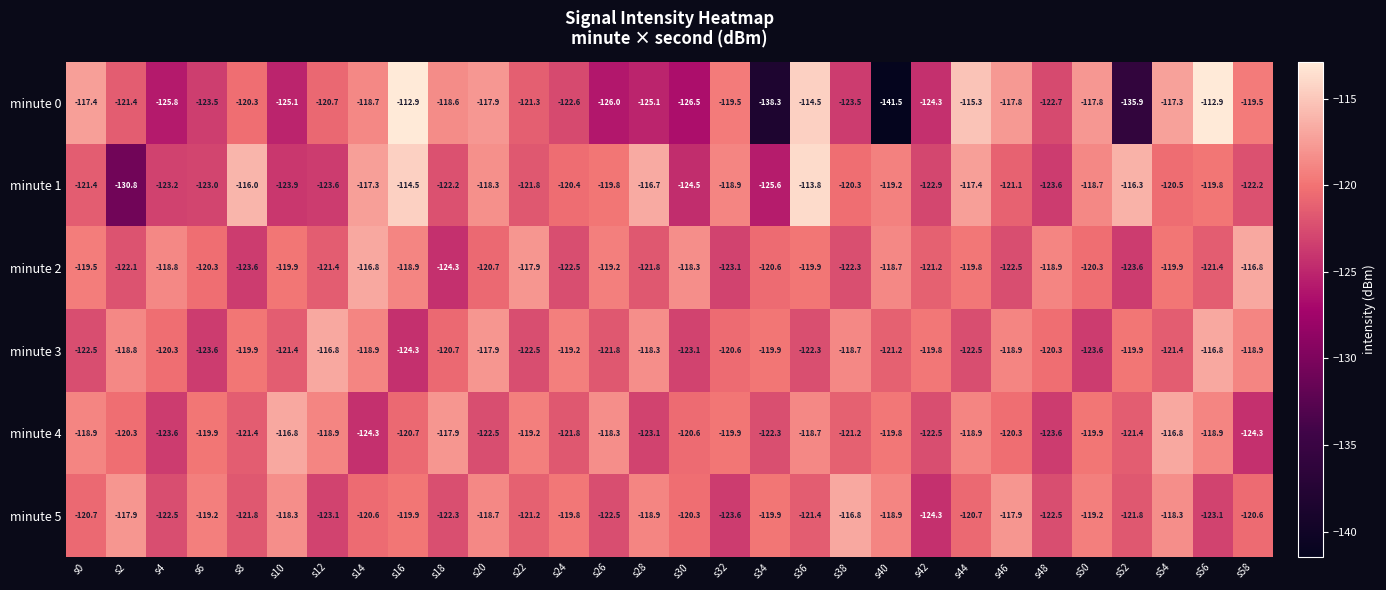

At how many categories does at least one series exceed -128?

30